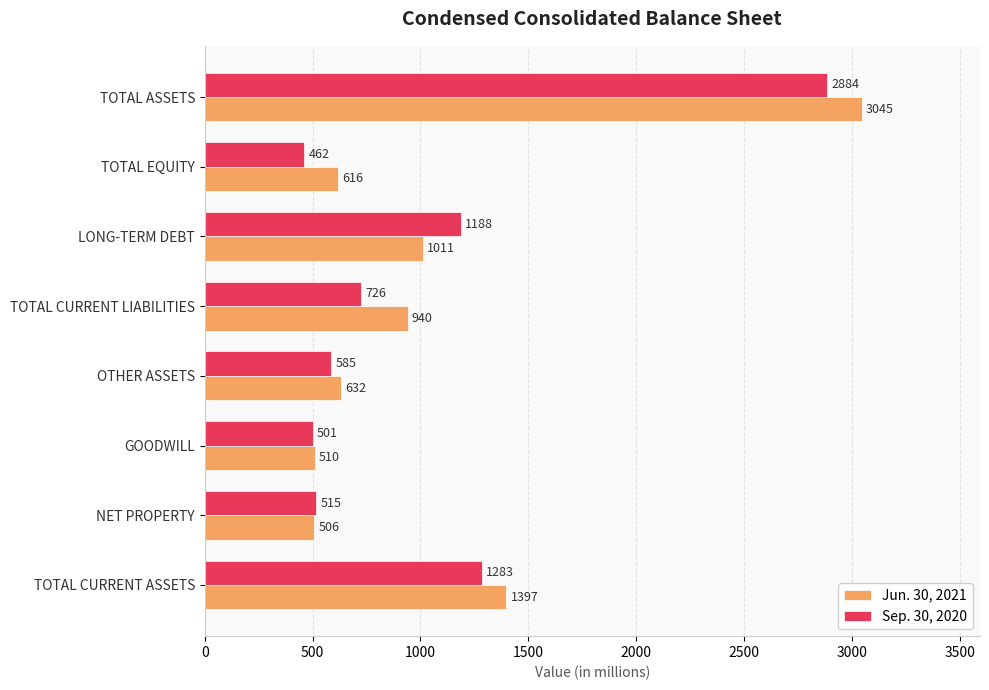

True or false: Jun. 30, 2021 has a value of 133 at NET PROPERTY.

False